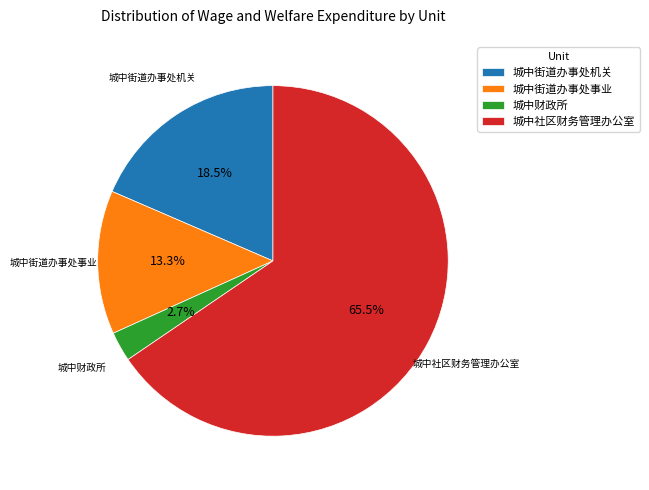

Which category has the biggest portion of the pie?

城中社区财务管理办公室